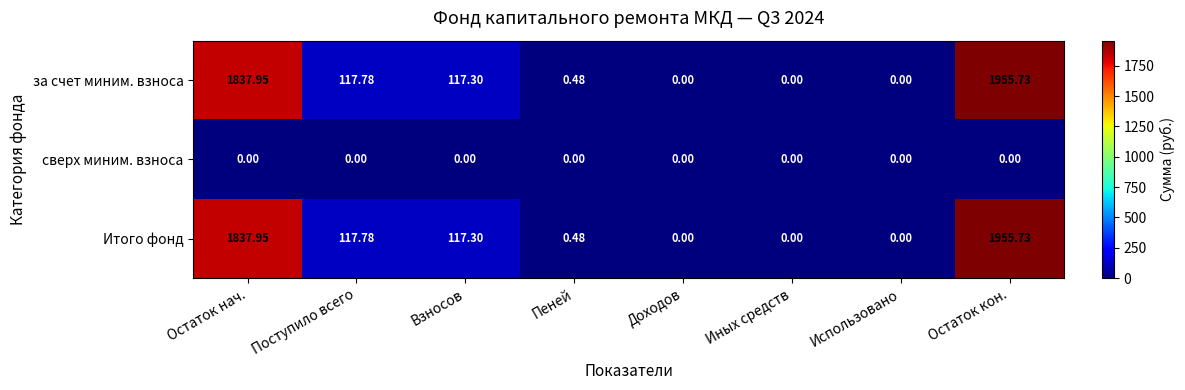

Is the value of Итого фонд at Поступило всего greater than the value of сверх миним. взноса at Использовано?

Yes